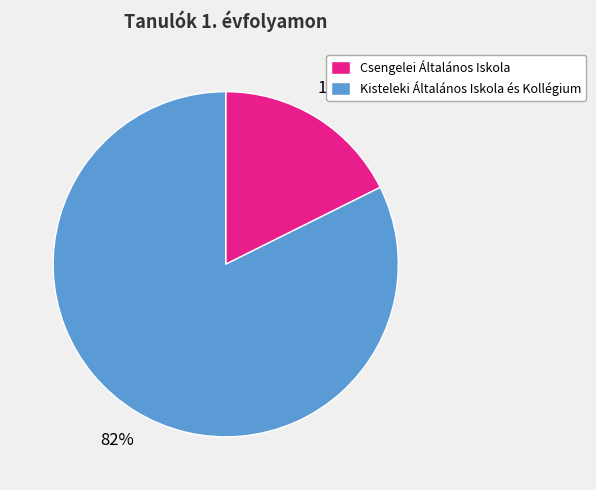

To the nearest percent, what is the combined percentage of Csengelei Általános Iskola and Kisteleki Általános Iskola és Kollégium?

100%